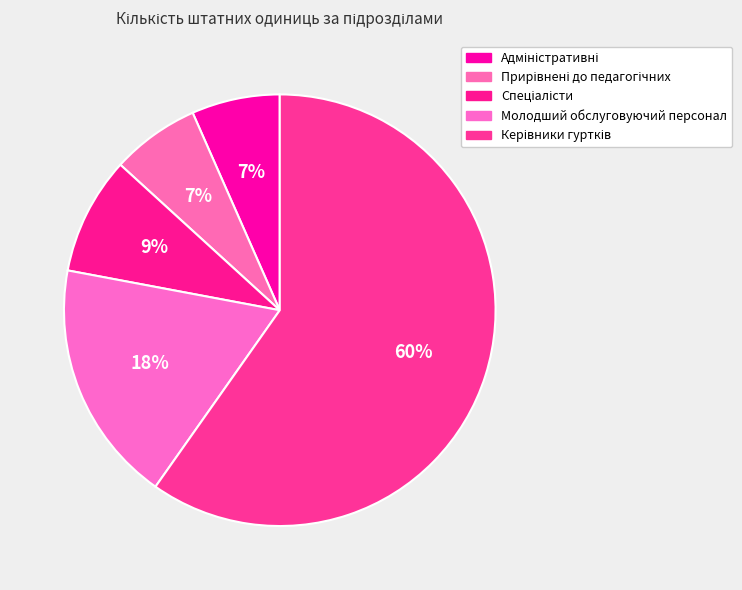

Approximately how many times larger is the value at Адміністративні compared to Спеціалісти?

0.8